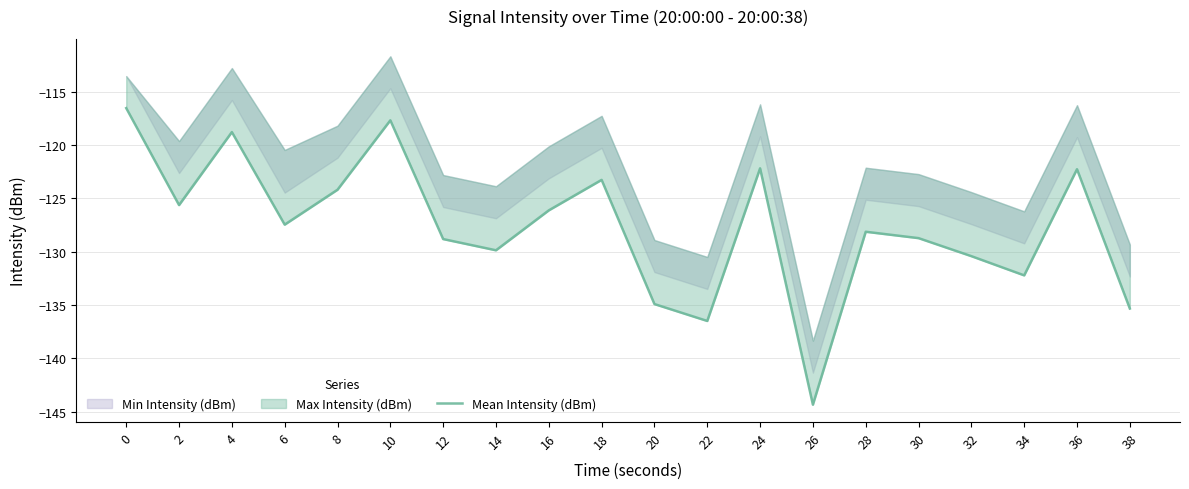

What is the minimum value shown in the chart?

-144.3